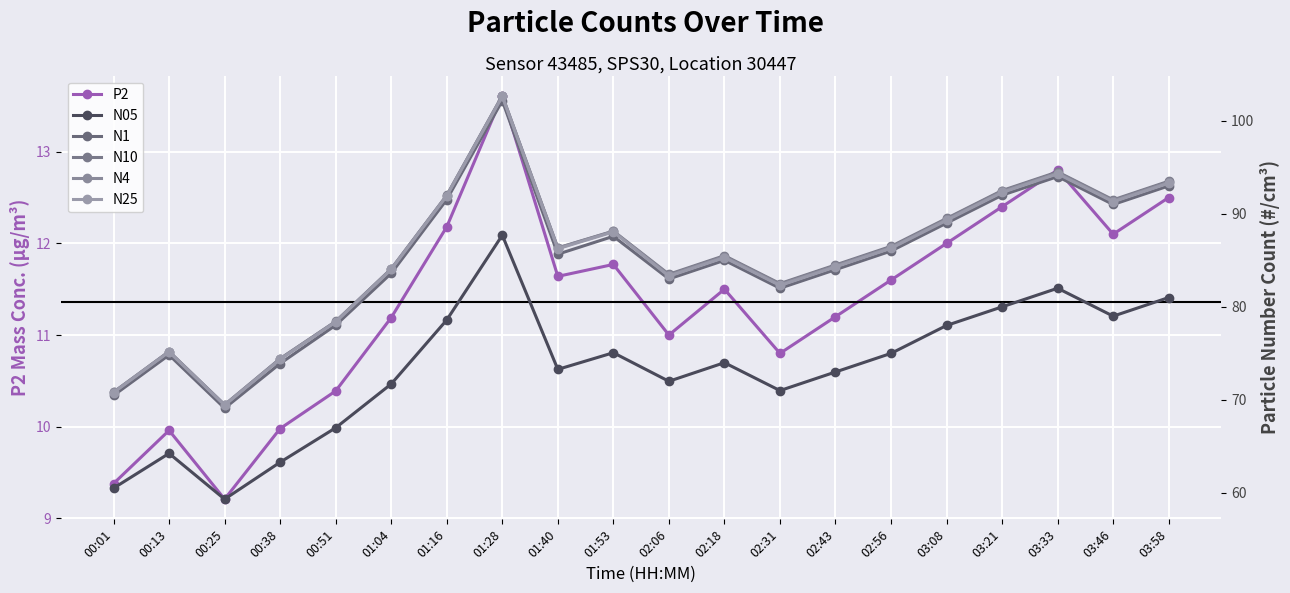

True or false: N25 and N10 intersect in this chart.

False